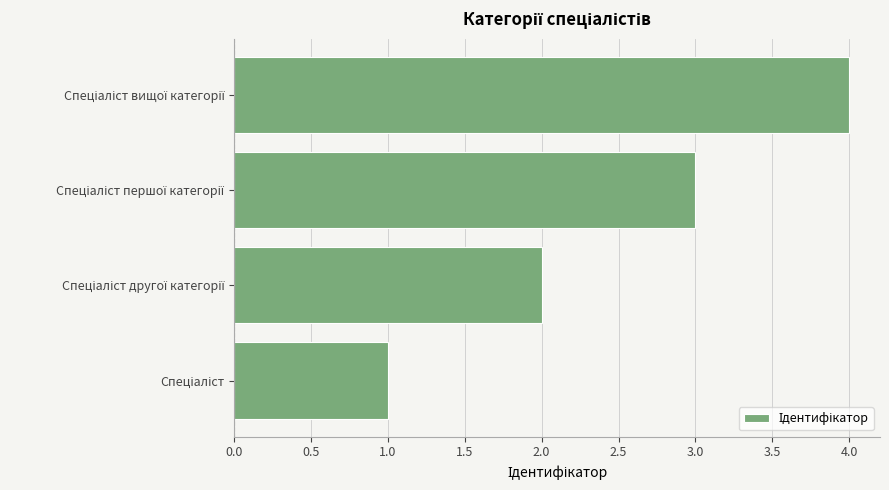

What is the maximum value shown in the chart?

4